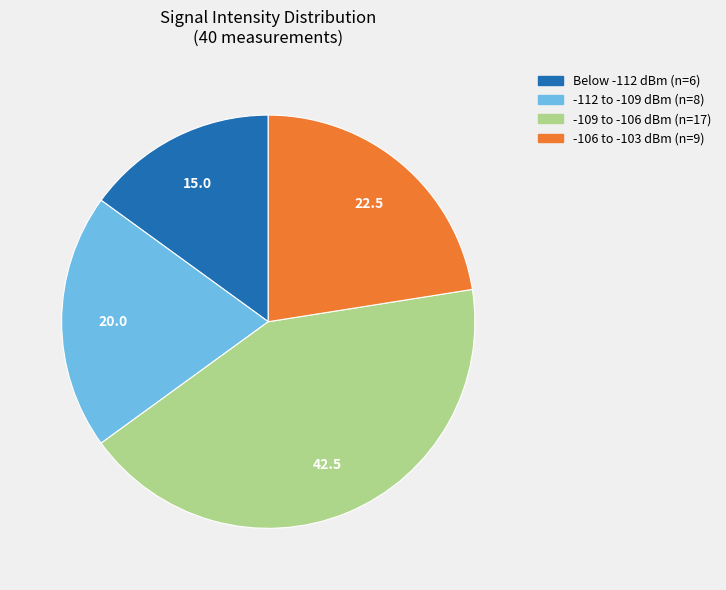

Is there a majority slice in this chart?

No